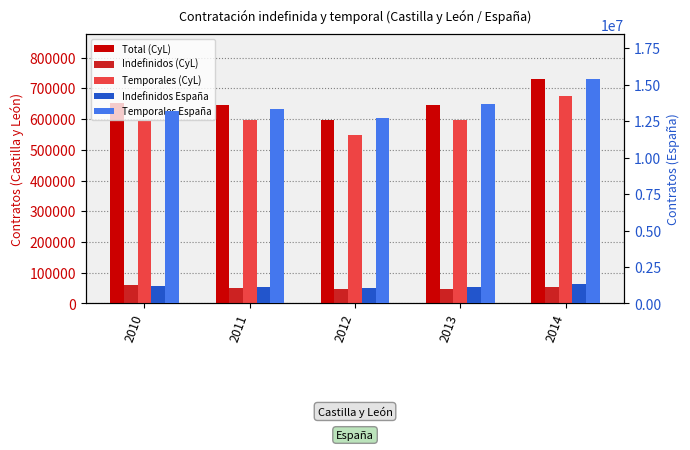

Which series has the widest spread of values?

Temporales España